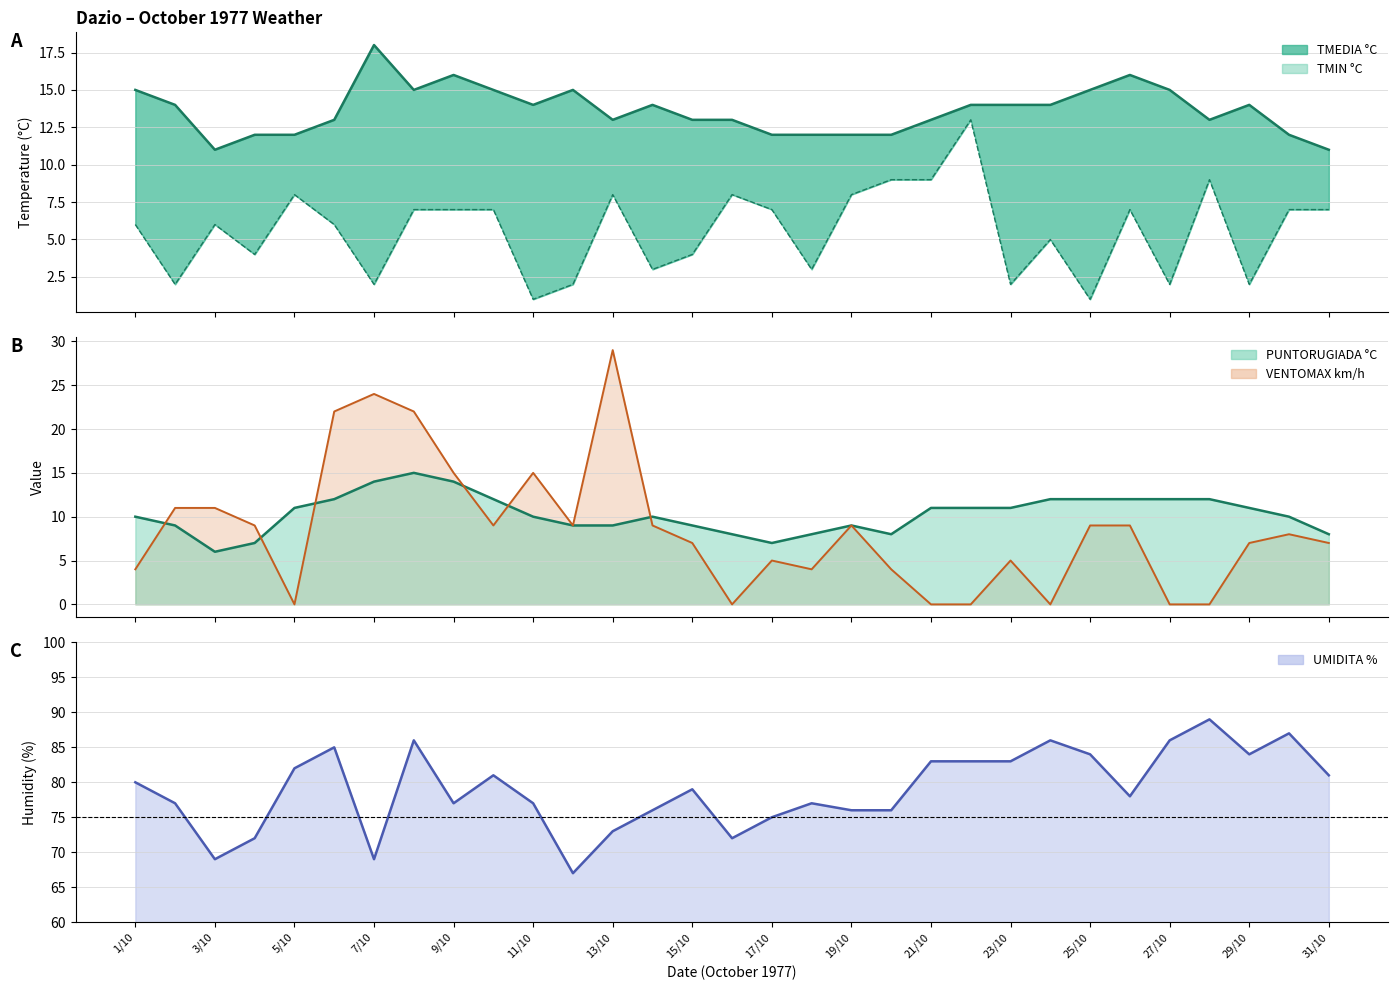

True or false: TMIN °C and TMEDIA °C intersect in this chart.

False